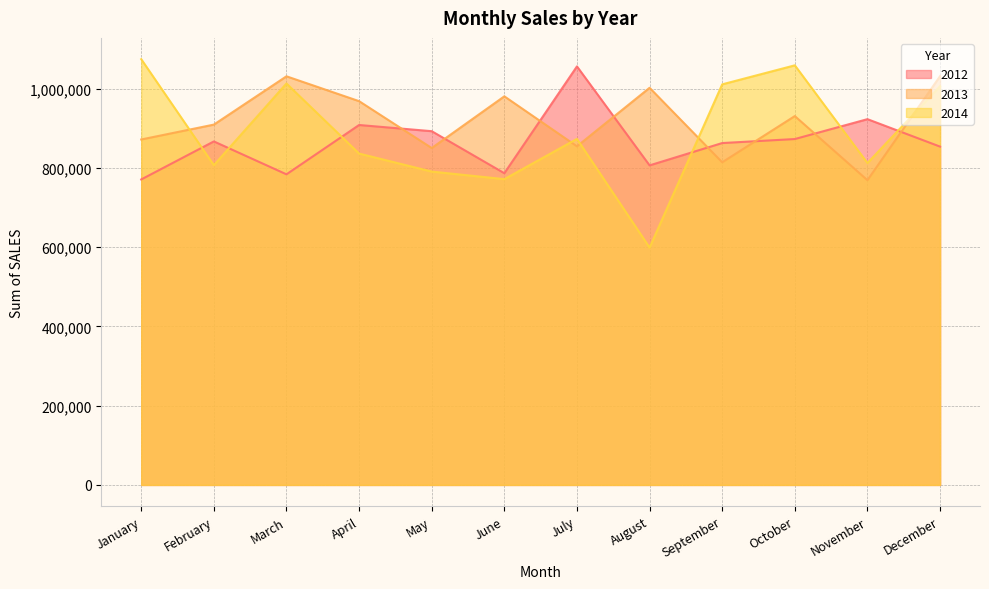

Reading left to right, list all the values displayed in this chart.

2012: January=771186	February=867220	March=784136	April=908666	May=893039	June=786918	July=1056573	August=806719	September=863089	October=873208	November=923402	December=854090
2013: January=872080	February=909654	March=1031596	April=968855	May=850502	June=981050	July=854835	August=1002597	September=814513	October=931193	November=769352	December=1031897
2014: January=1074820	February=807257	March=1013466	April=836559	May=791095	June=771976	July=873543	August=599246	September=1011288	October=1059308	November=812659	December=1006745